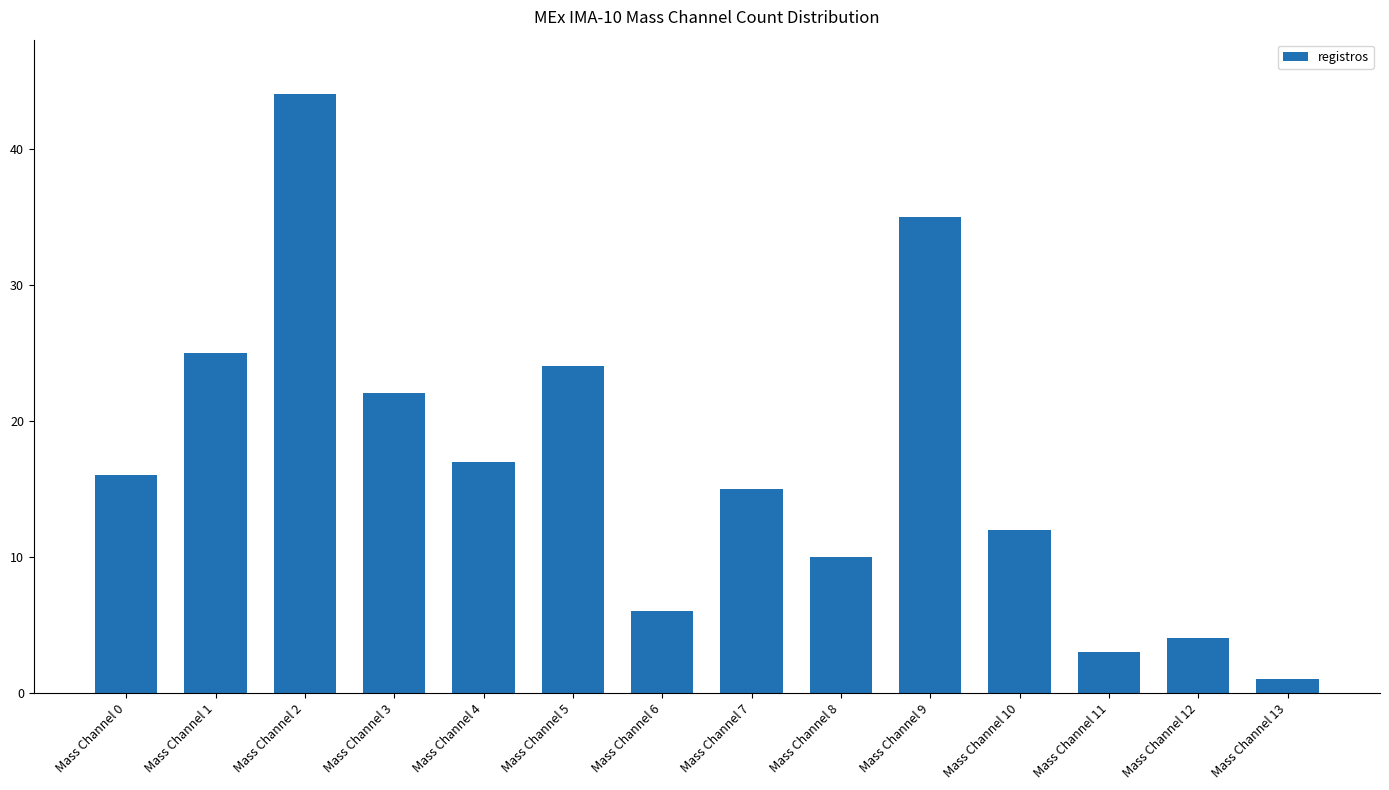

Reading left to right, extract all data points from this chart.

16	25	44	22	17	24	6	15	10	35	12	3	4	1